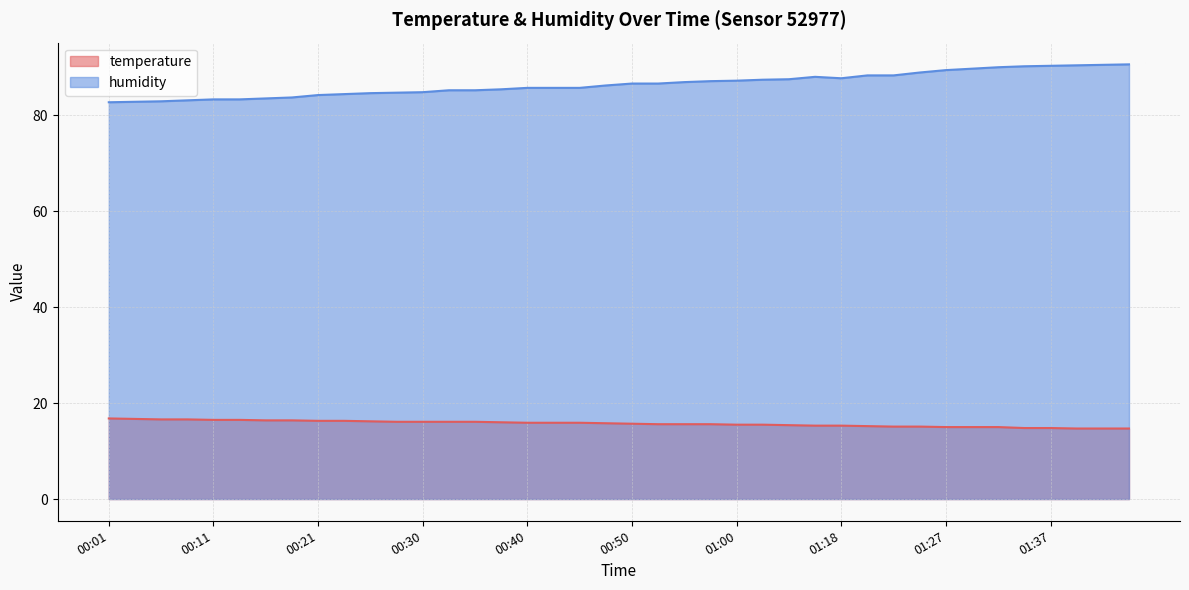

Between 00:21 and 00:47, which series saw the biggest shift?

humidity